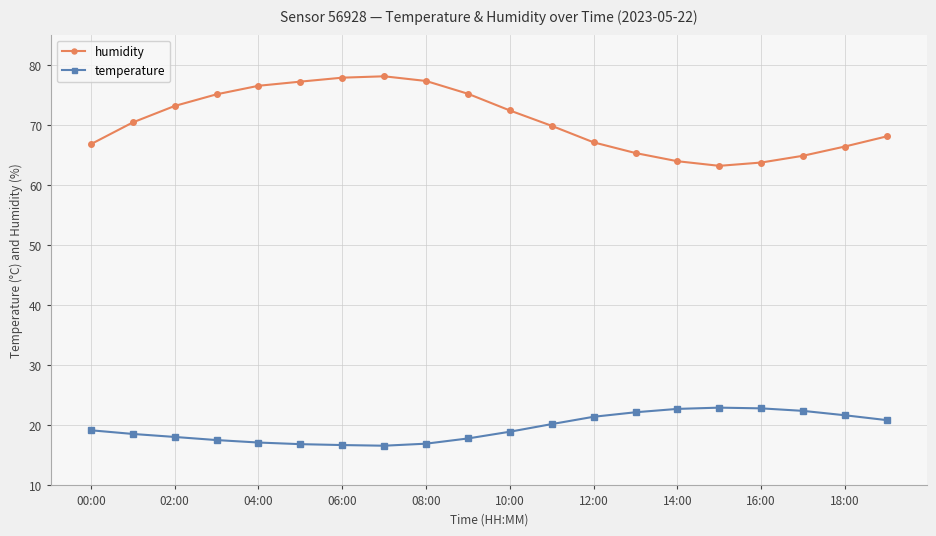

At how many categories does at least one series exceed 74?

7